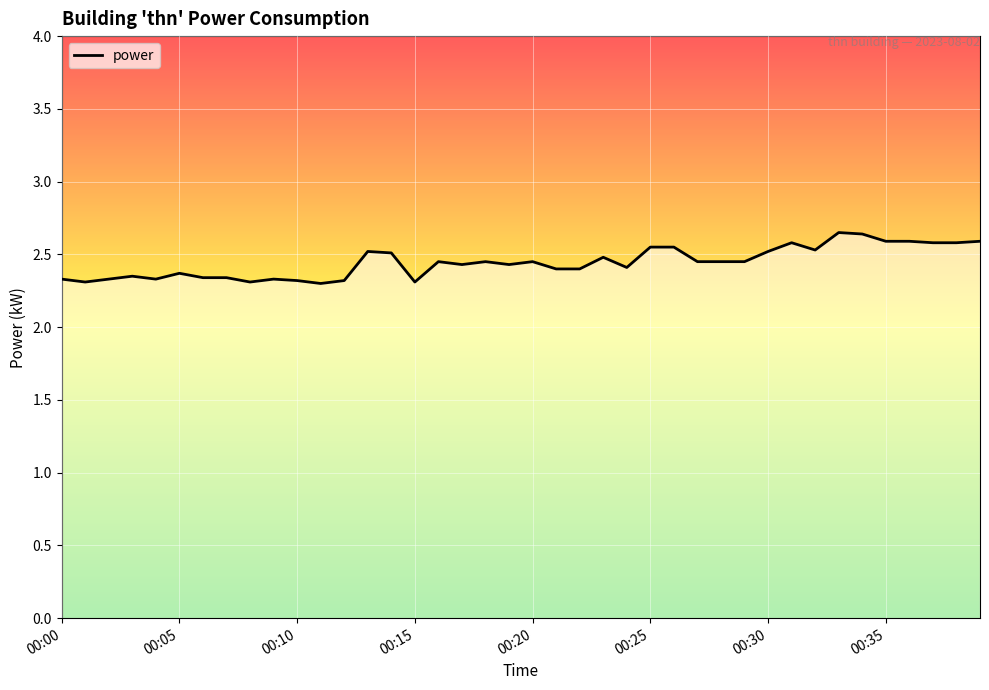

Rank the categories by value from lowest to highest.

00:11, 00:01, 00:08, 00:15, 00:10, 00:12, 00:00, 00:02, 00:04, 00:09, 00:06, 00:07, 00:03, 00:05, 00:21, 00:22, 00:24, 00:17, 00:19, 00:16, 00:18, 00:20, 00:27, 00:28, 00:29, 00:23, 00:14, 00:13, 00:30, 00:32, 00:25, 00:26, 00:31, 00:37, 00:38, 00:35, 00:36, 00:39, 00:34, 00:33